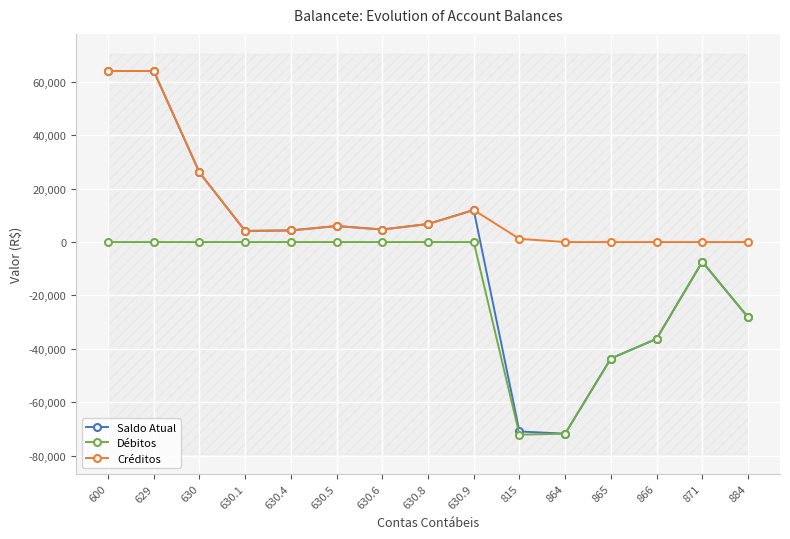

How many values in Créditos are above zero?

10